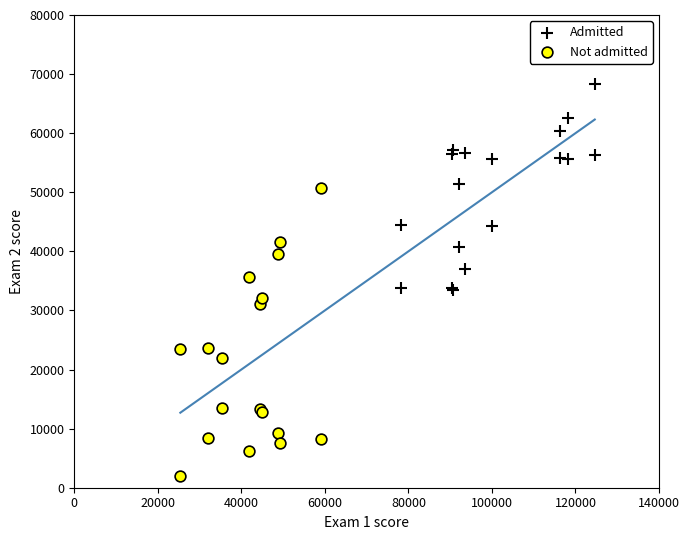

Which series has the largest Y range (max minus min)?

Not admitted